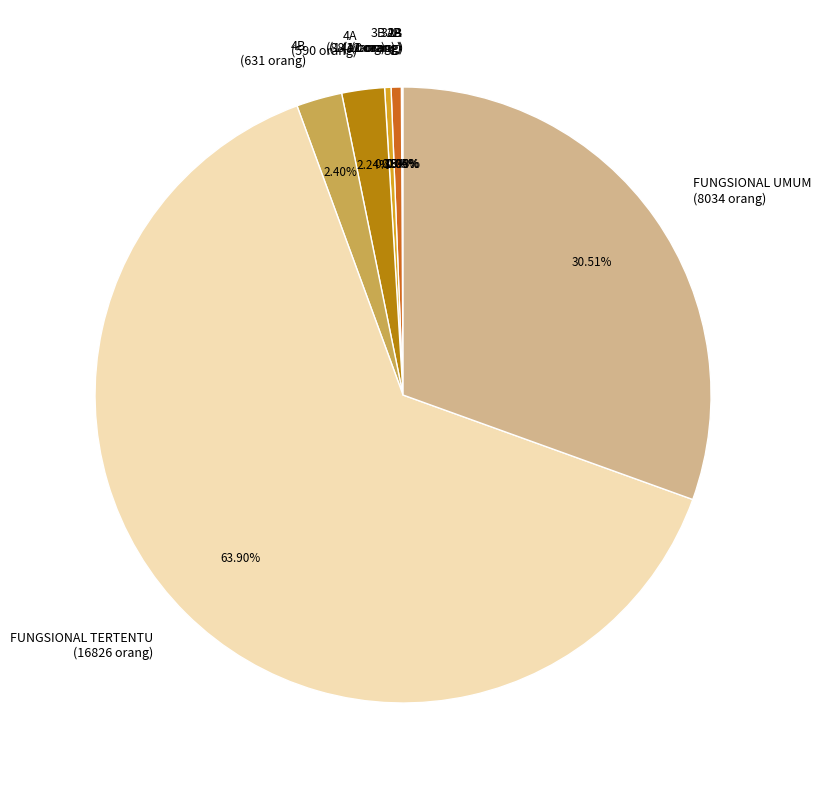

Is the sum of 4B (631 orang) and 3A (141 orang) greater than half?

No